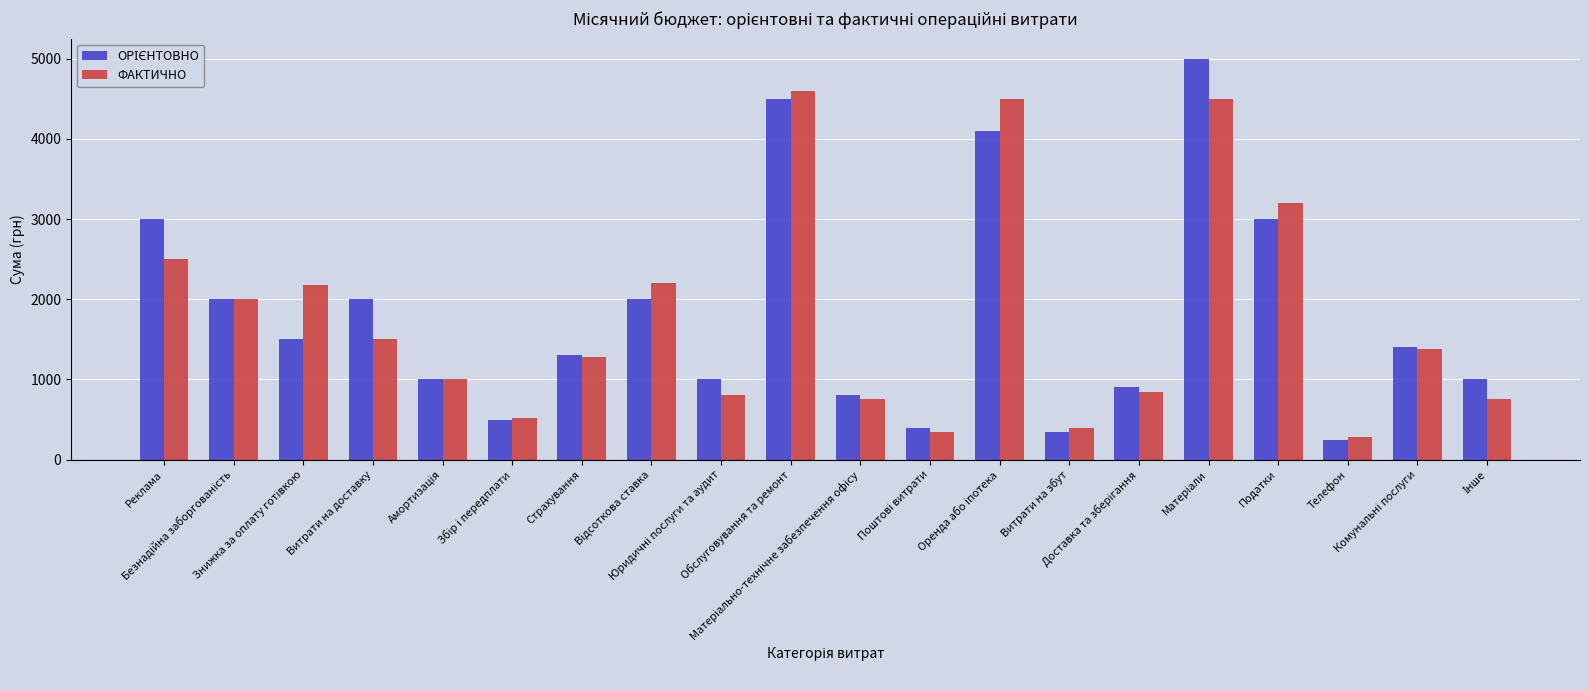

What is the difference between the maximum and minimum values in the ФАКТИЧНО series?

4320